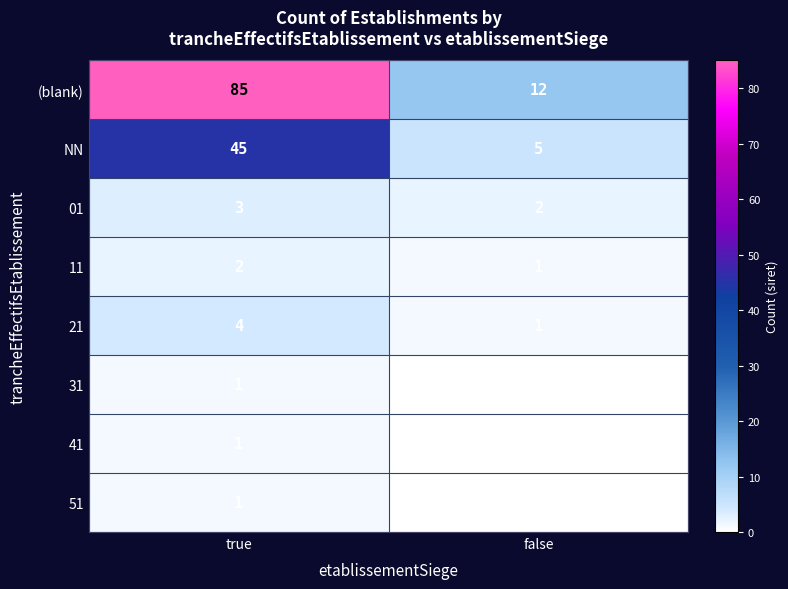

List the labels in order of 21 value, smallest first.

false, true